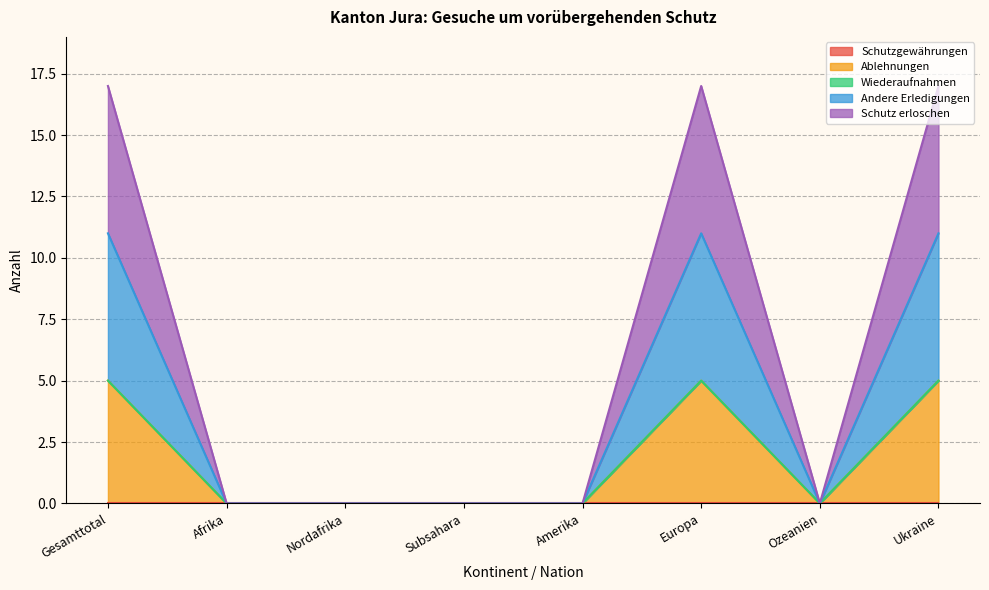

True or false: Ablehnungen and Andere Erledigungen cross at least once.

False